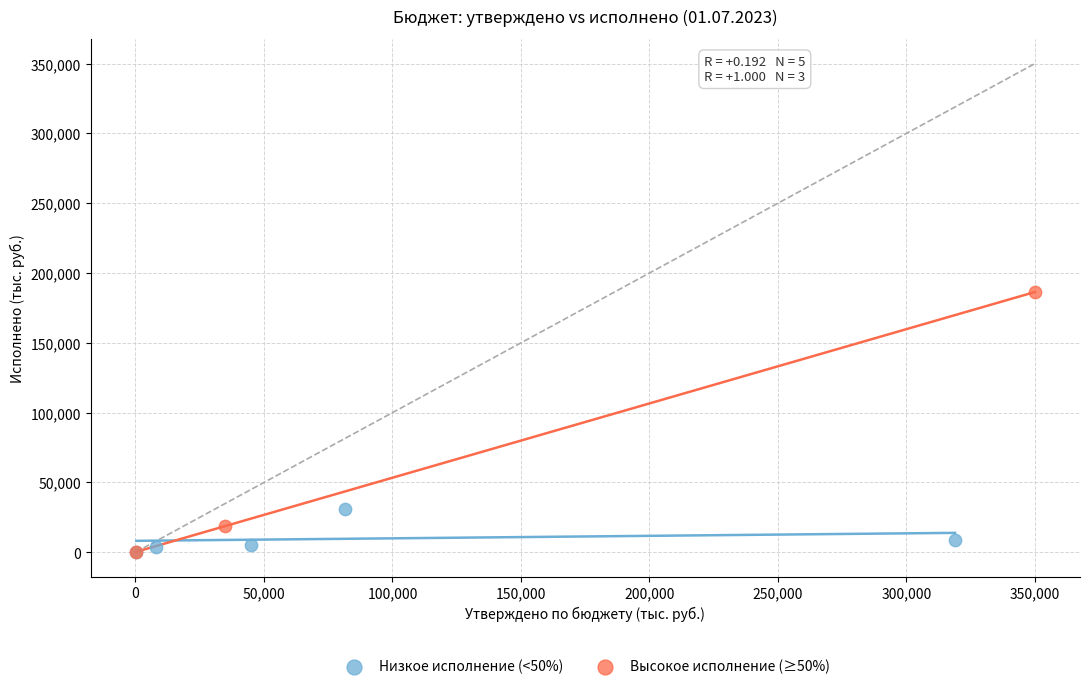

What are all the series names shown in the legend?

Низкое исполнение (<50%), Высокое исполнение (≥50%)